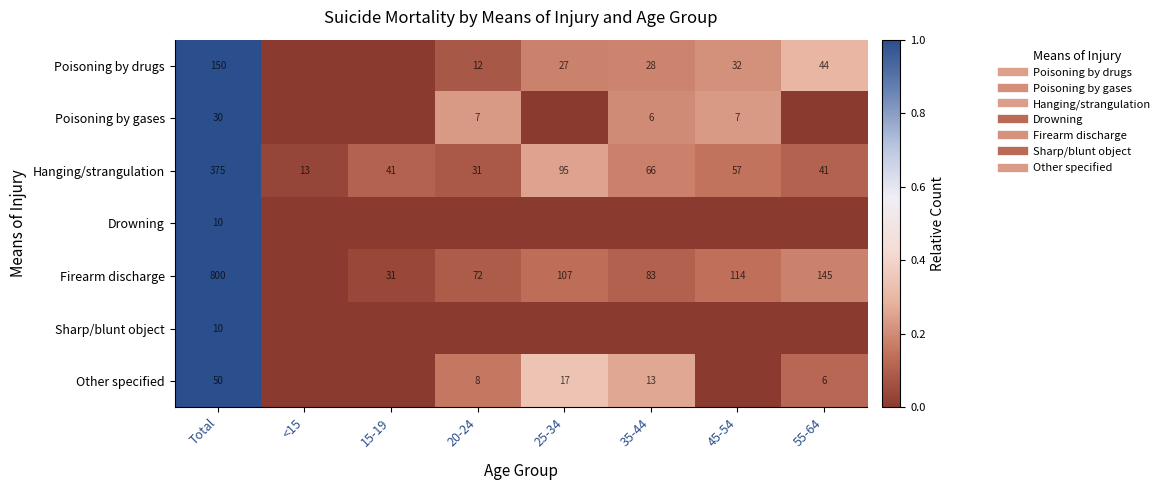

What is the sum of all Hanging/strangulation values?

1.9